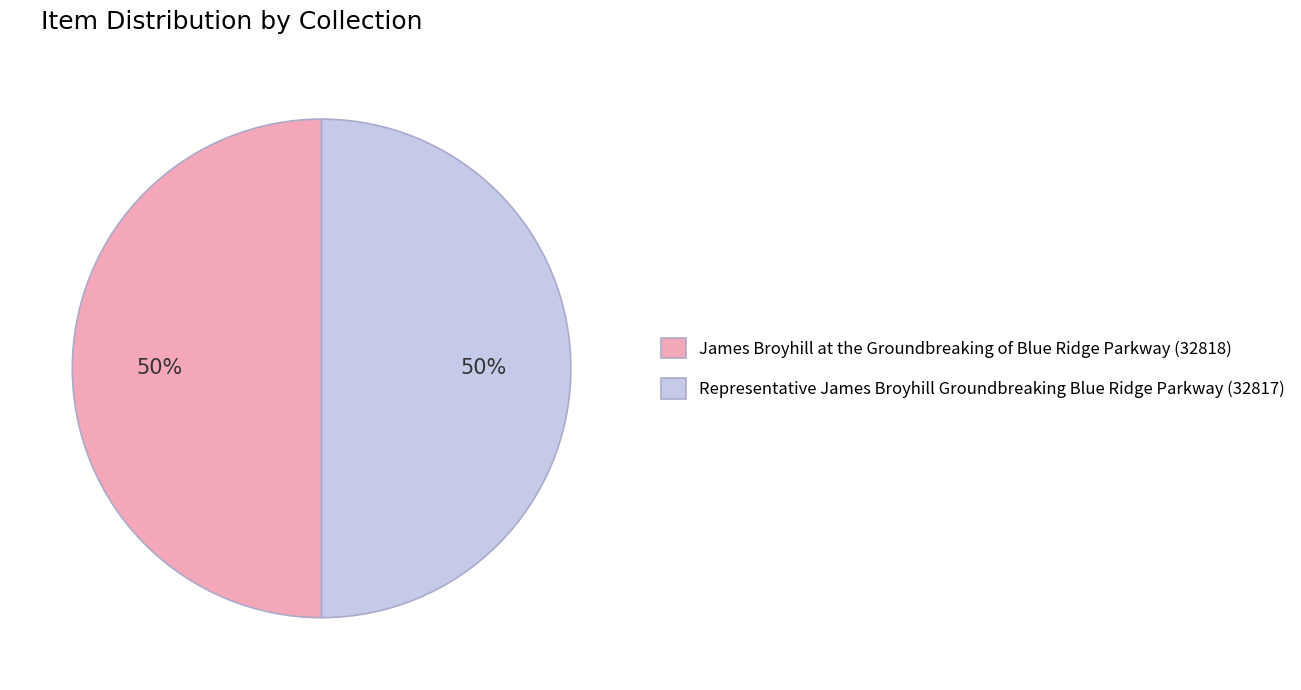

To the nearest percent, what portion does James Broyhill at the Groundbreaking of Blue Ridge Parkway (32818) represent?

50%